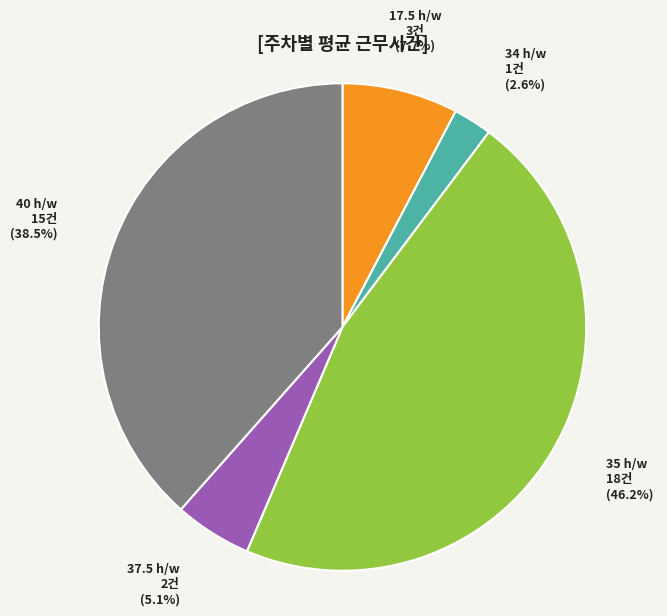

Approximately how many times larger is the value at 37.5 h/w compared to 17.5 h/w?

0.7